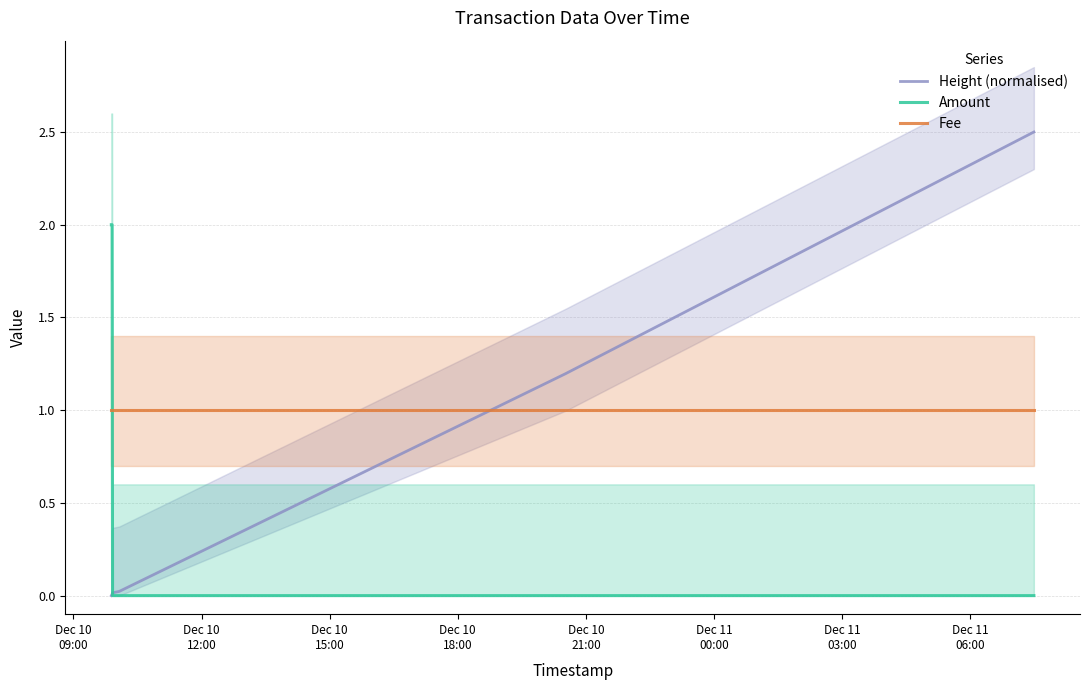

At how many categories does at least one series exceed 2?

1